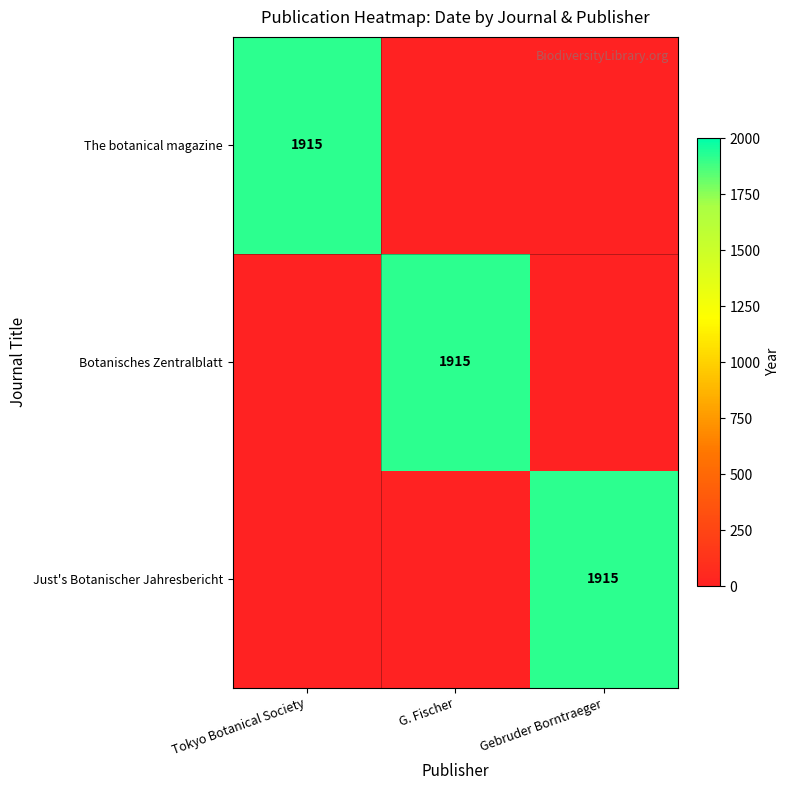

Rank the categories by The botanical magazine value from lowest to highest.

G. Fischer, Gebruder Borntraeger, Tokyo Botanical Society